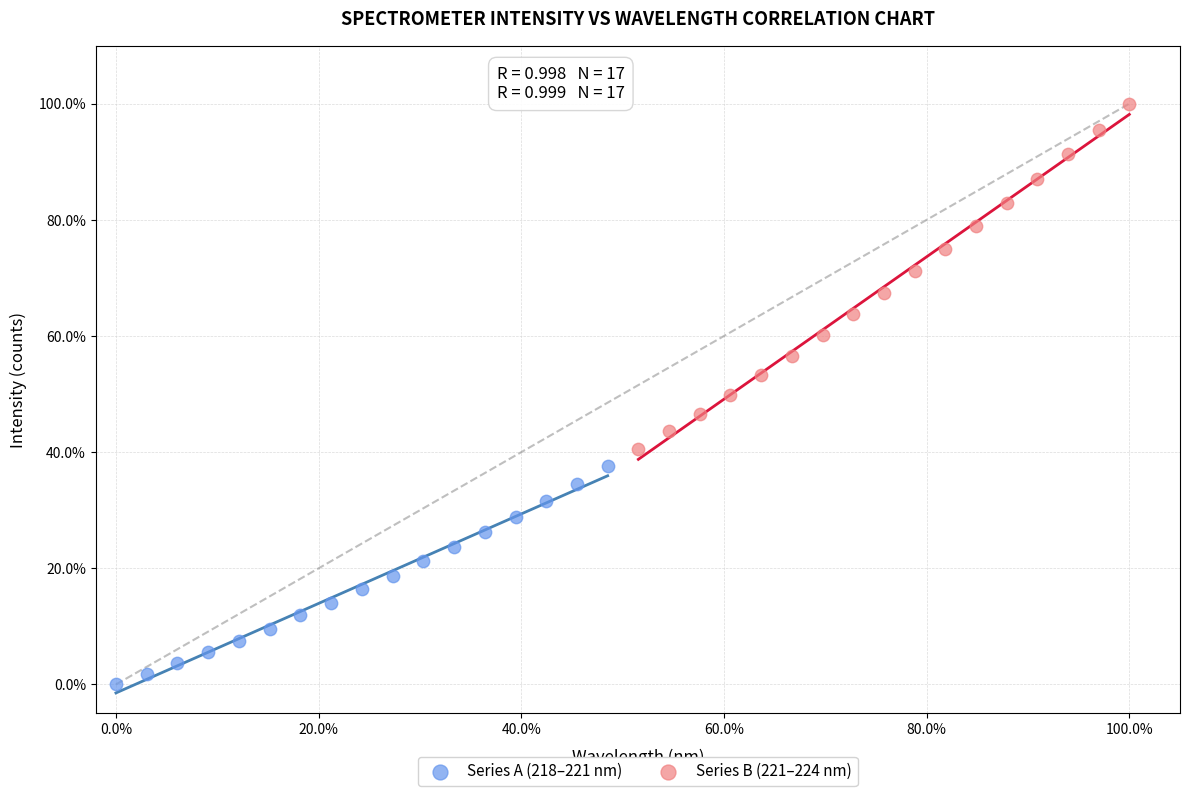

What are all the series names shown in the legend?

Series A (218–221 nm), Series B (221–224 nm)